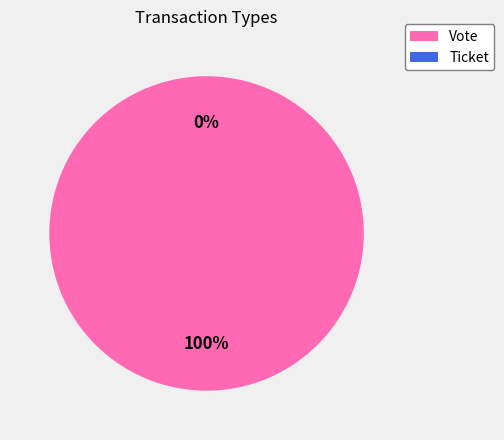

How many slices are in this pie chart?

2